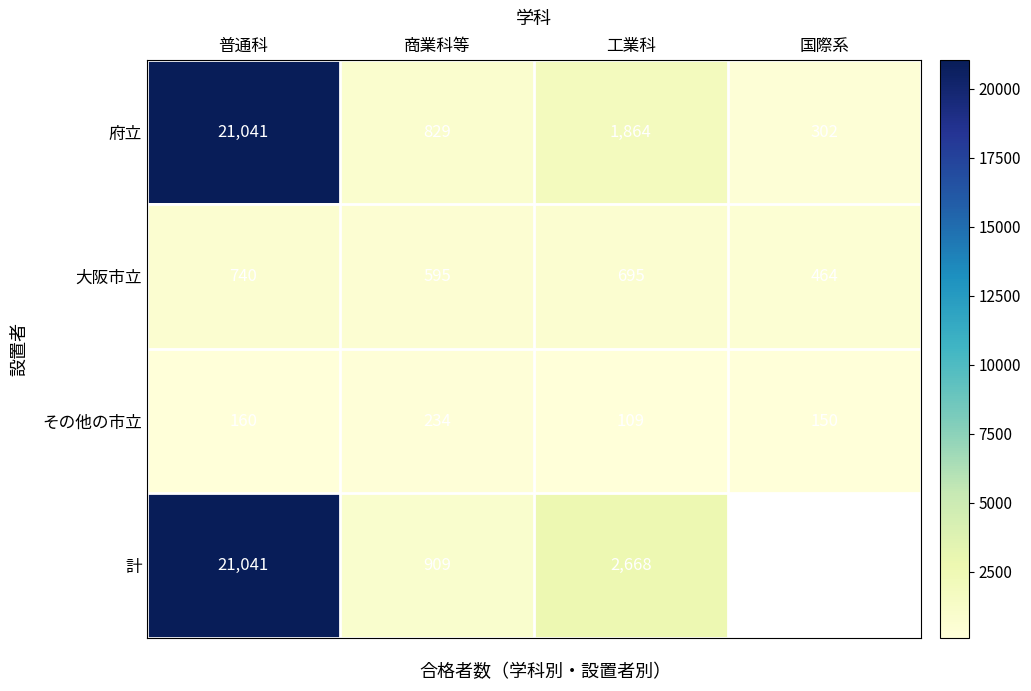

What is the difference between the maximum and second lowest values in the 大阪市立 series?

145